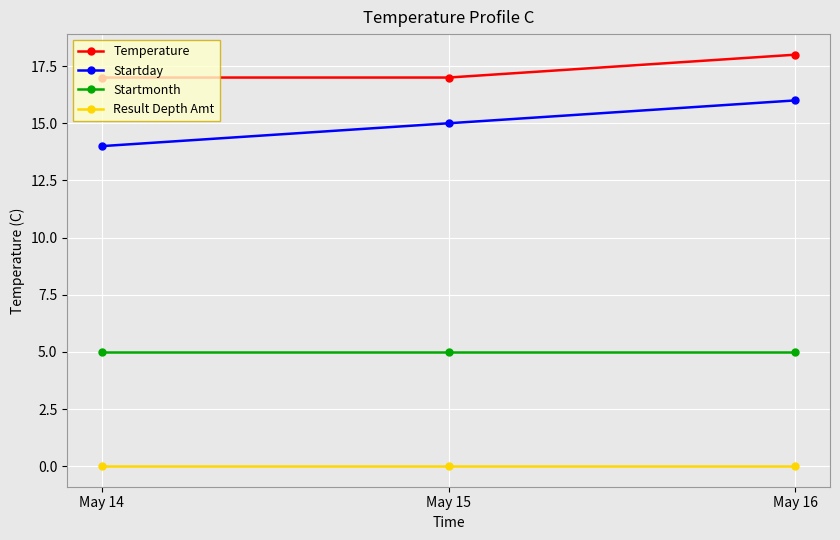

How many lines are shown in the chart?

4